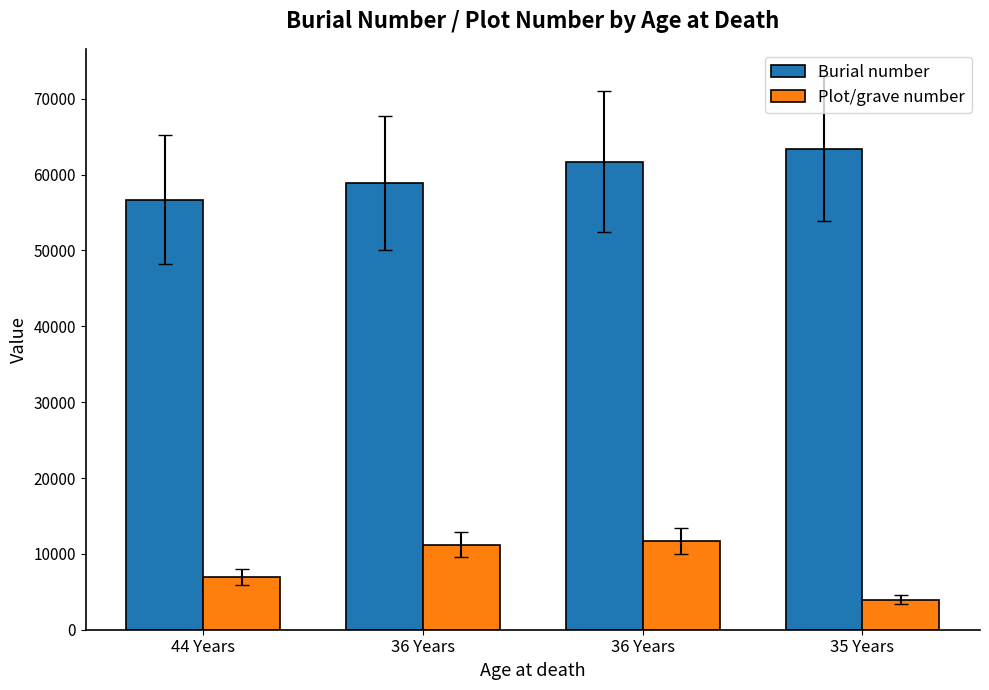

What is the difference between the highest and lowest values at 35 Years?

59492